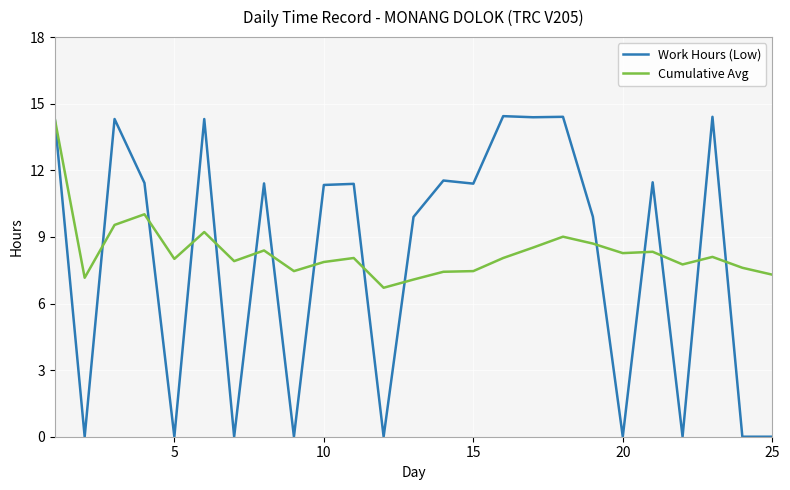

How many lines are shown in the chart?

2